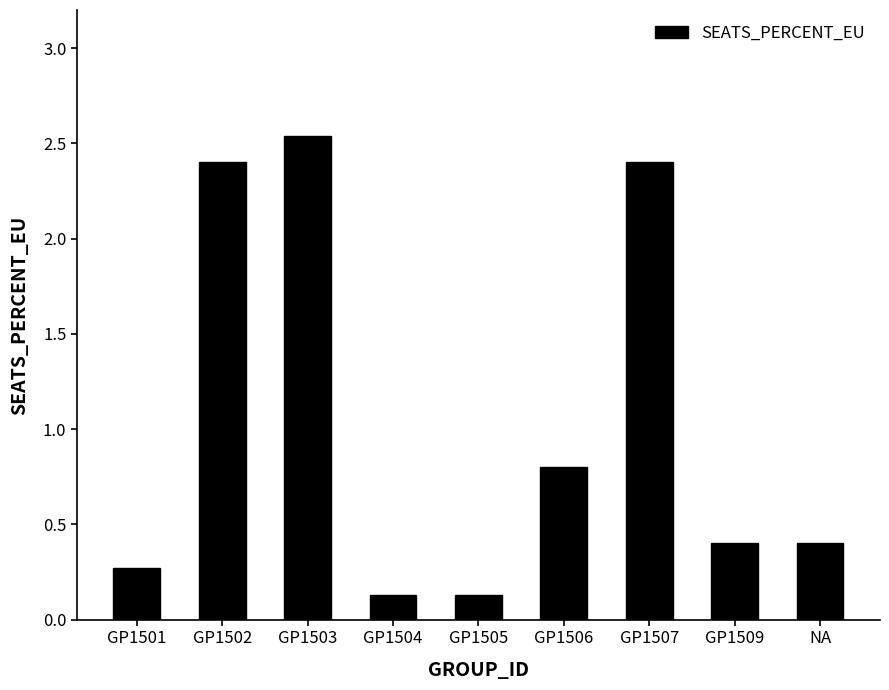

What is the approximate value at GP1505?

0.1